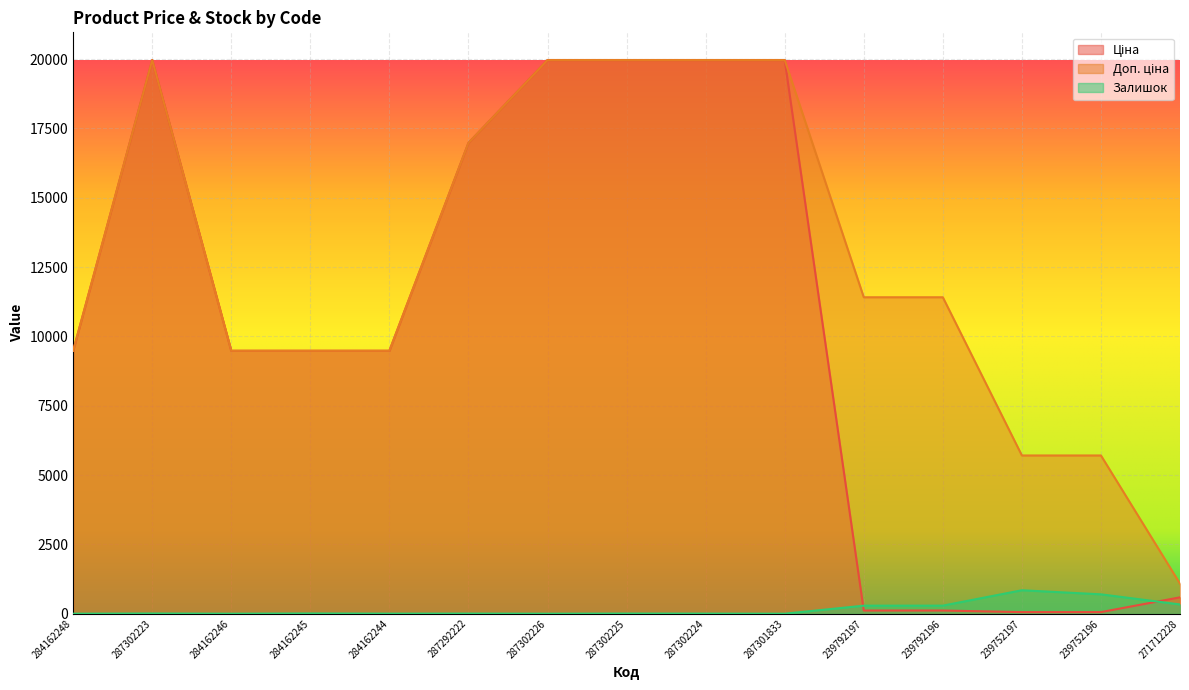

What is the highest value of the Ціна series?

19964.2